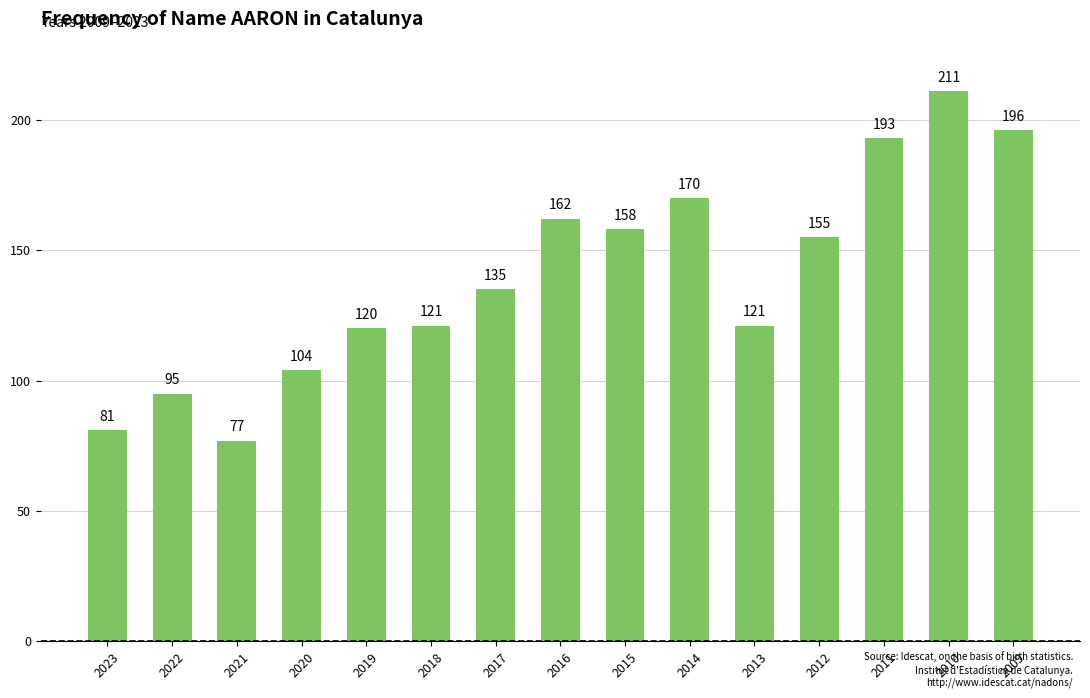

Which label corresponds to the smallest value in the chart?

2021